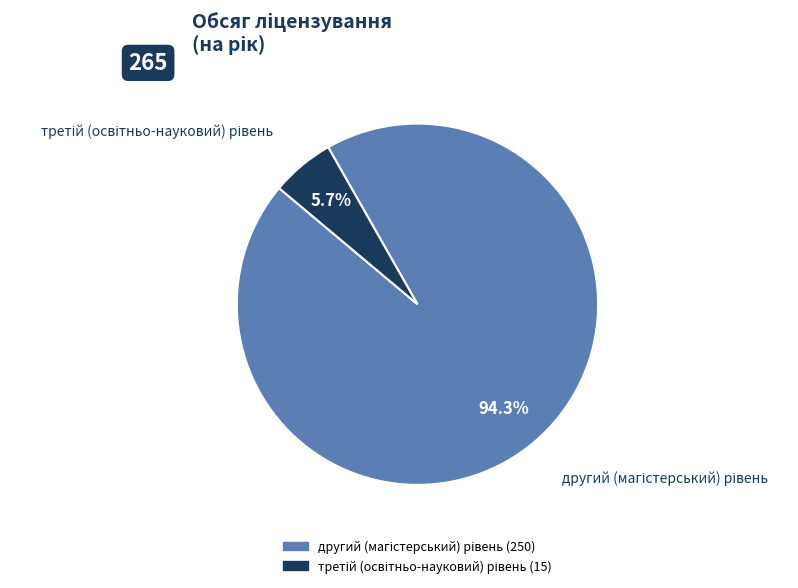

To the nearest percent, what is the difference between the largest and smallest slice percentages?

89%